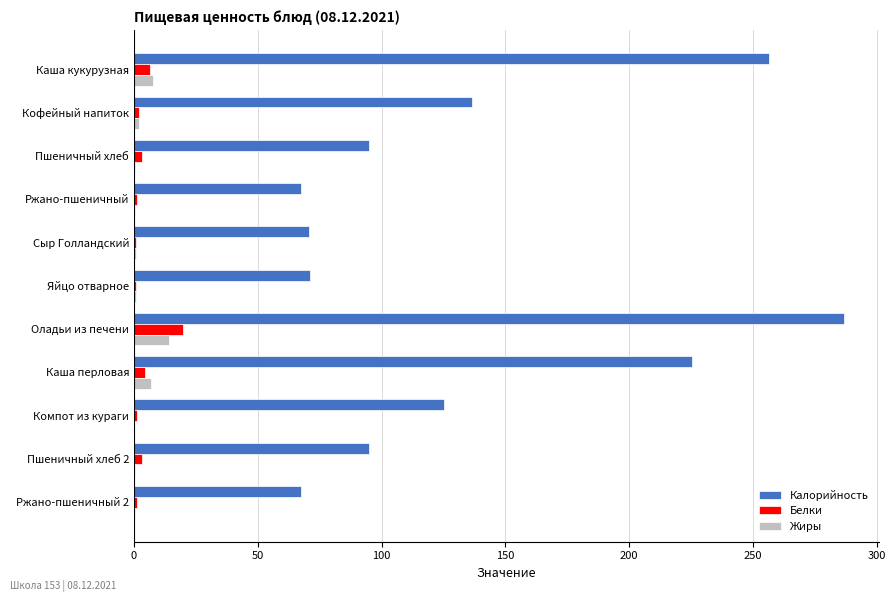

Between Пшеничный хлеб 2 and Ржано-пшеничный 2, which series saw the biggest shift?

Калорийность